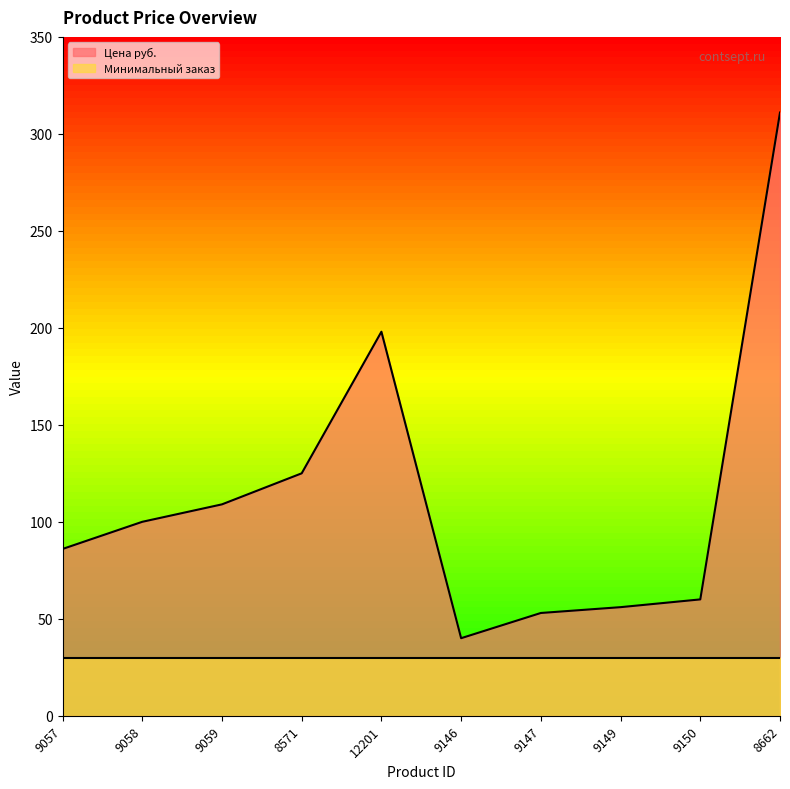

Which has a higher value, 9150 or 9057?

9057